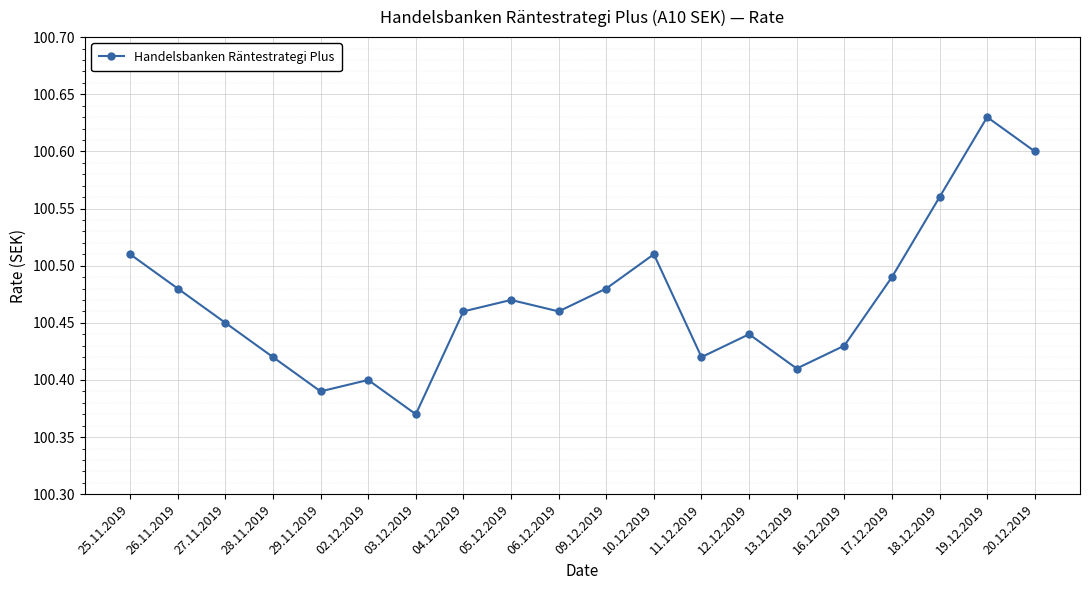

True or false: the data shows 56.7 at 19.12.2019.

False